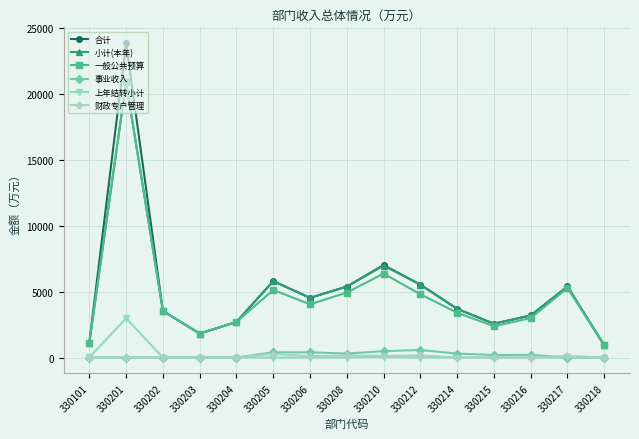

Does the chart display data point markers on the line(s)?

Yes